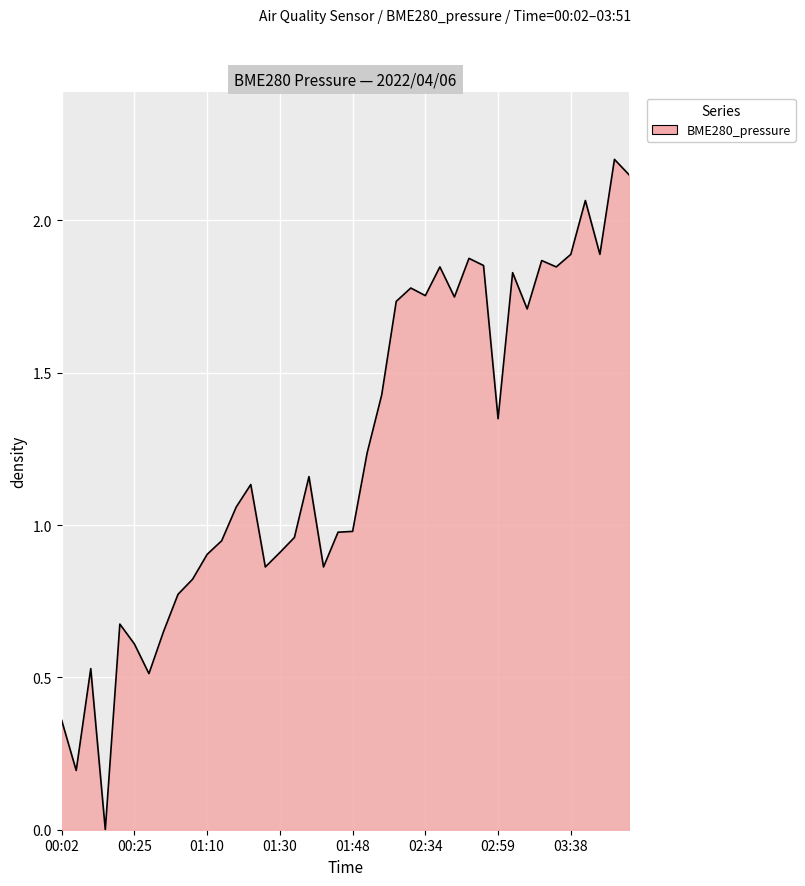

What is the maximum value shown in the chart?

2.2